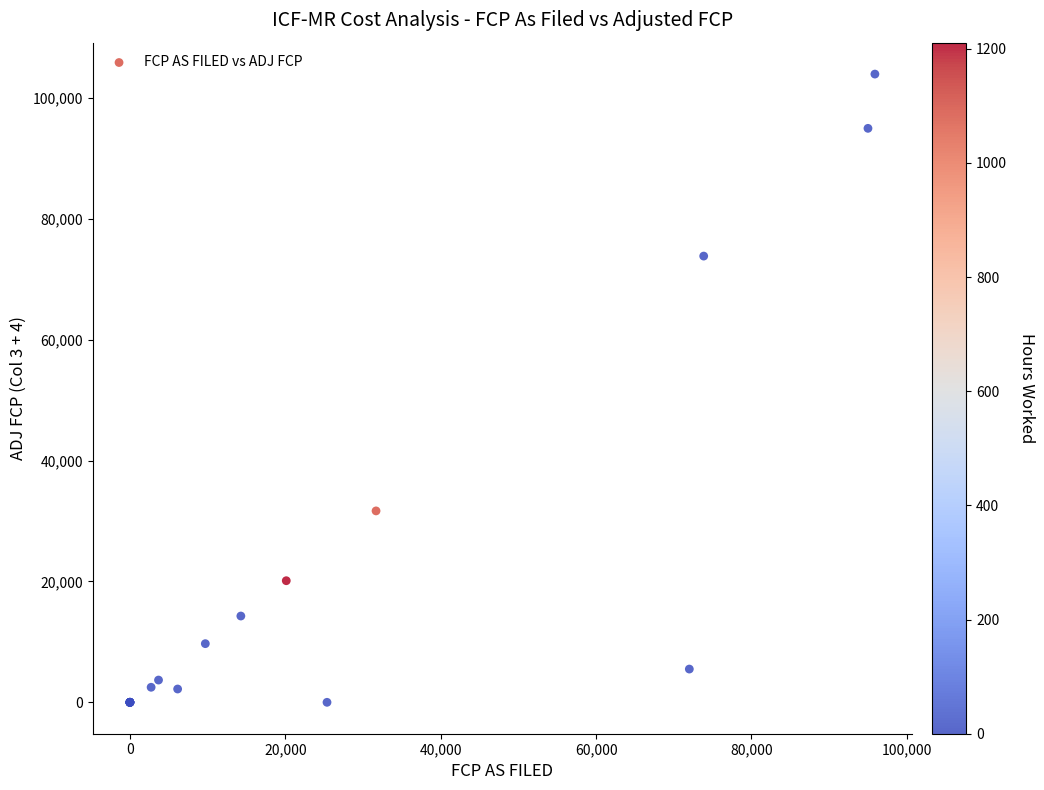

What Y value in the scatter plot is closest to 51987?

31680